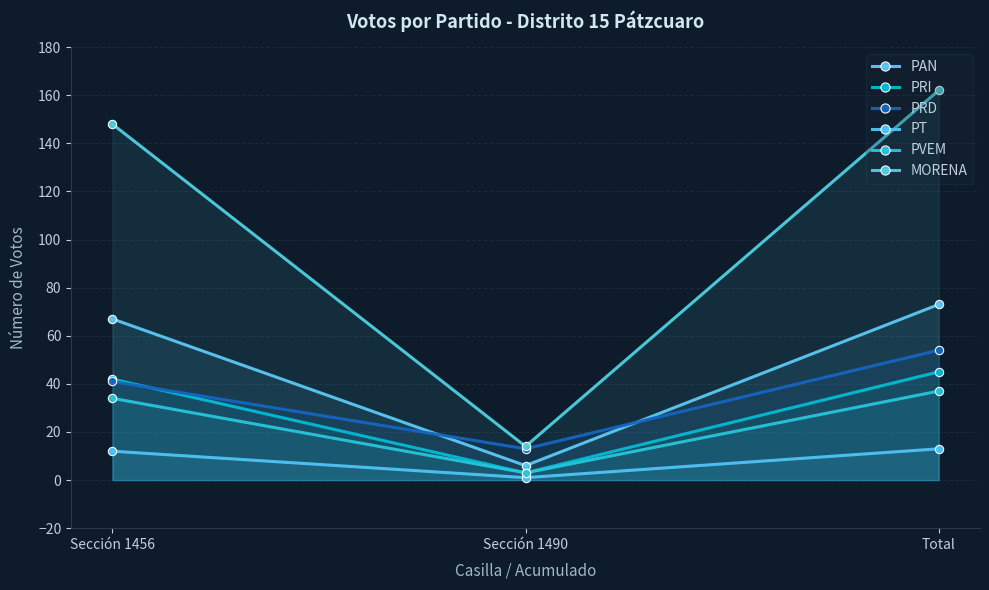

Which series has the largest total across all categories?

MORENA